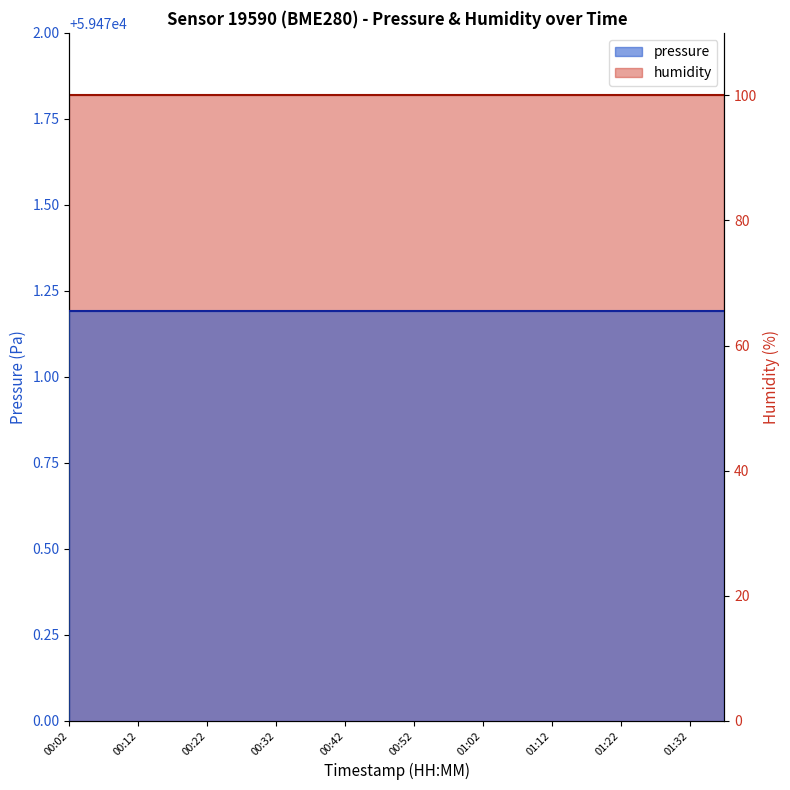

What is the value of the pressure (line) point at the 20th from the left?

59471.2